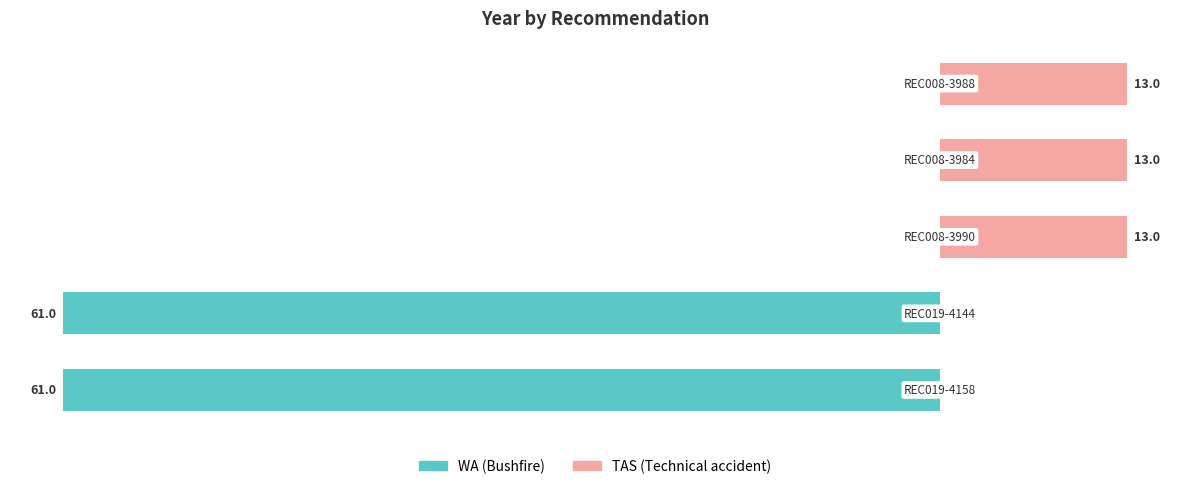

How many series are shown in this chart?

2